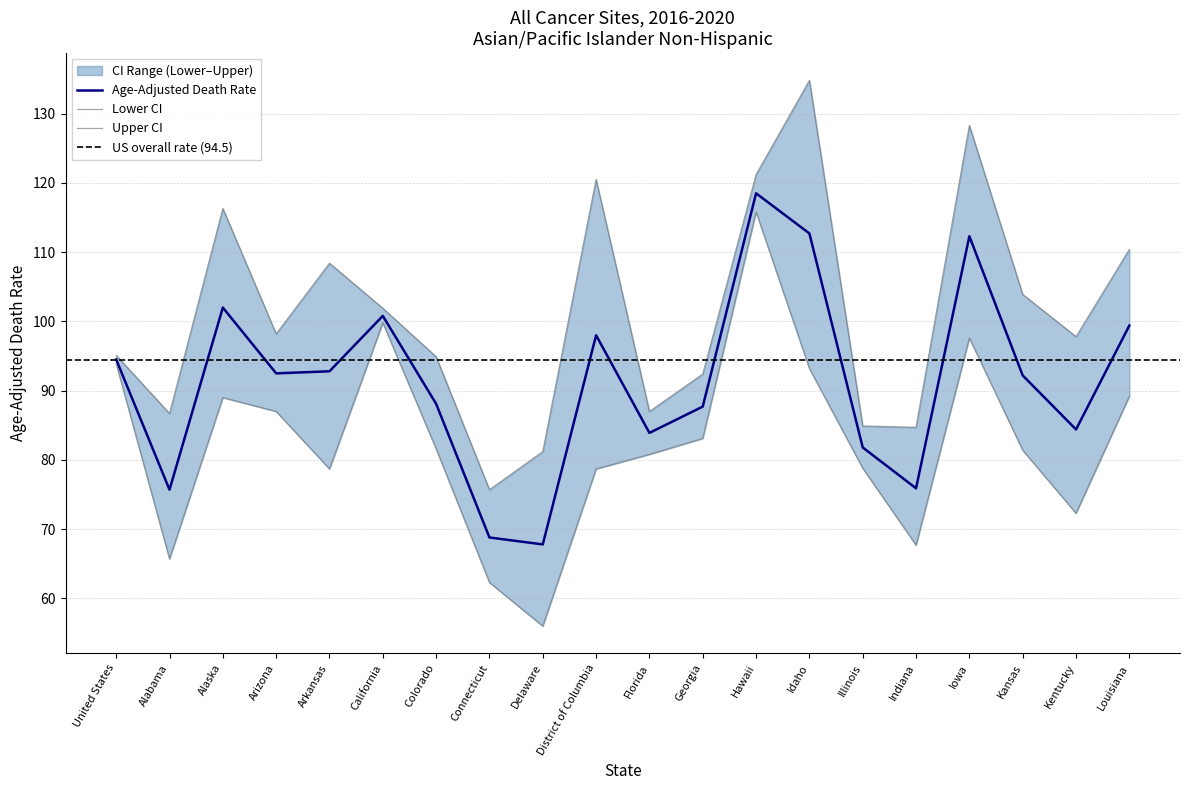

What is the value of the Lower CI (Rate) point at the 20th from the left?

89.2